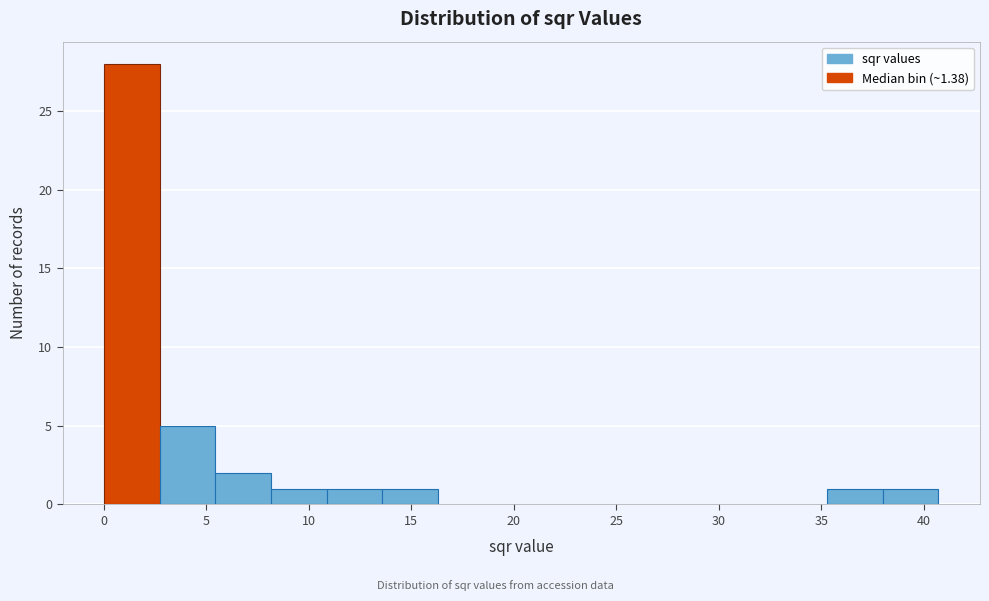

Reading left to right, list every bar in this chart as the range it spans on the x-axis followed by its height. Neither the bar edges nor the heights are printed on the chart, so give them approximately, as read against the axes.

0.0 to 2.5: 28
2.5 to 5.5: 5
5.5 to 8.0: 2
8.0 to 11.0: 1
11.0 to 13.5: 1
13.5 to 16.5: 1
16.5 to 19.0: 0
19.0 to 21.5: 0
21.5 to 24.5: 0
24.5 to 27.0: 0
27.0 to 30.0: 0
30.0 to 32.5: 0
32.5 to 35.5: 0
35.5 to 38.0: 1
38.0 to 40.5: 1